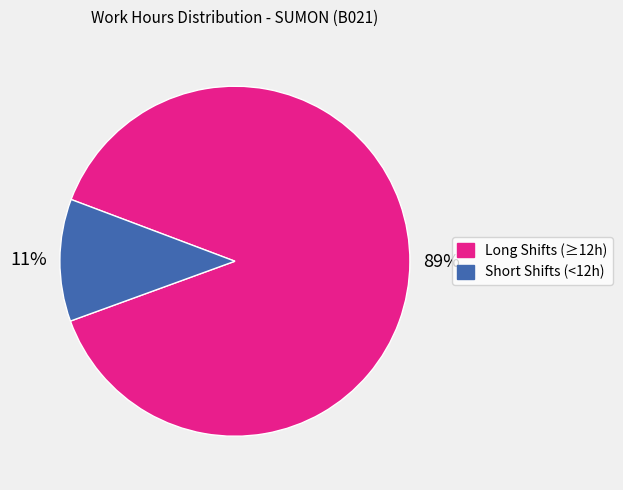

To the nearest percent, what is the average slice percentage?

50%